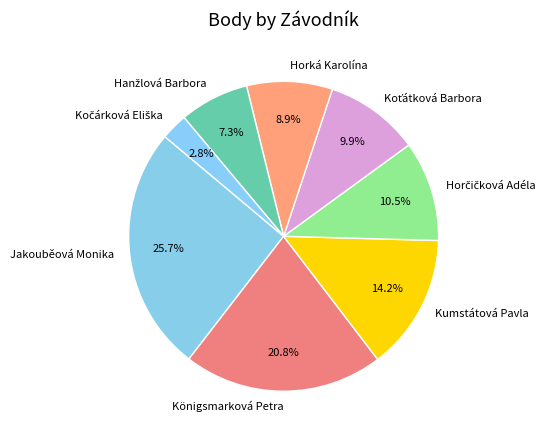

Is there any slice that represents more than half of the pie?

No